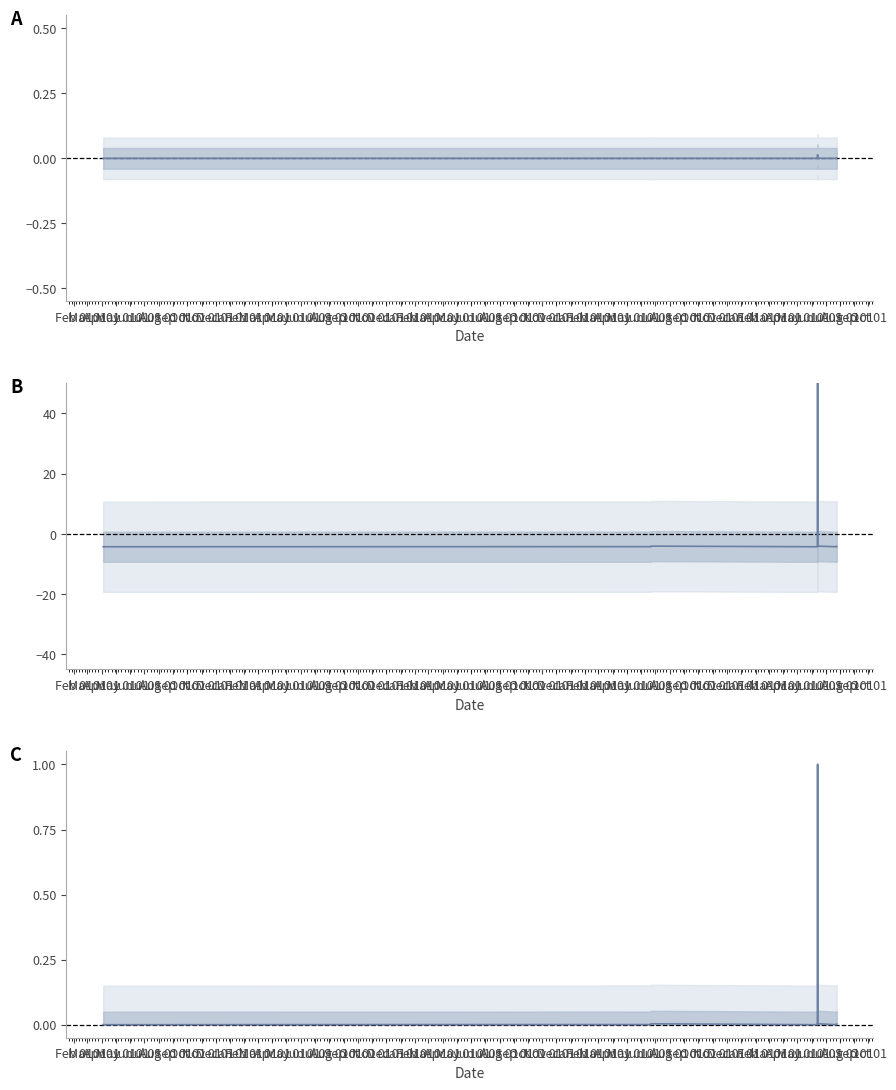

Between Nov 01 and Aug 01, which is larger?

Nov 01